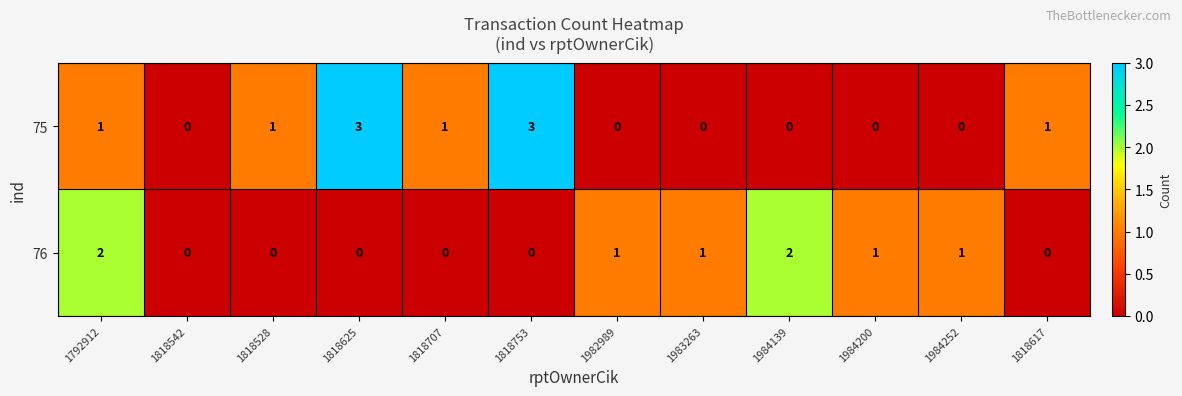

Rank the series by their maximum value, from highest to lowest.

75, 76